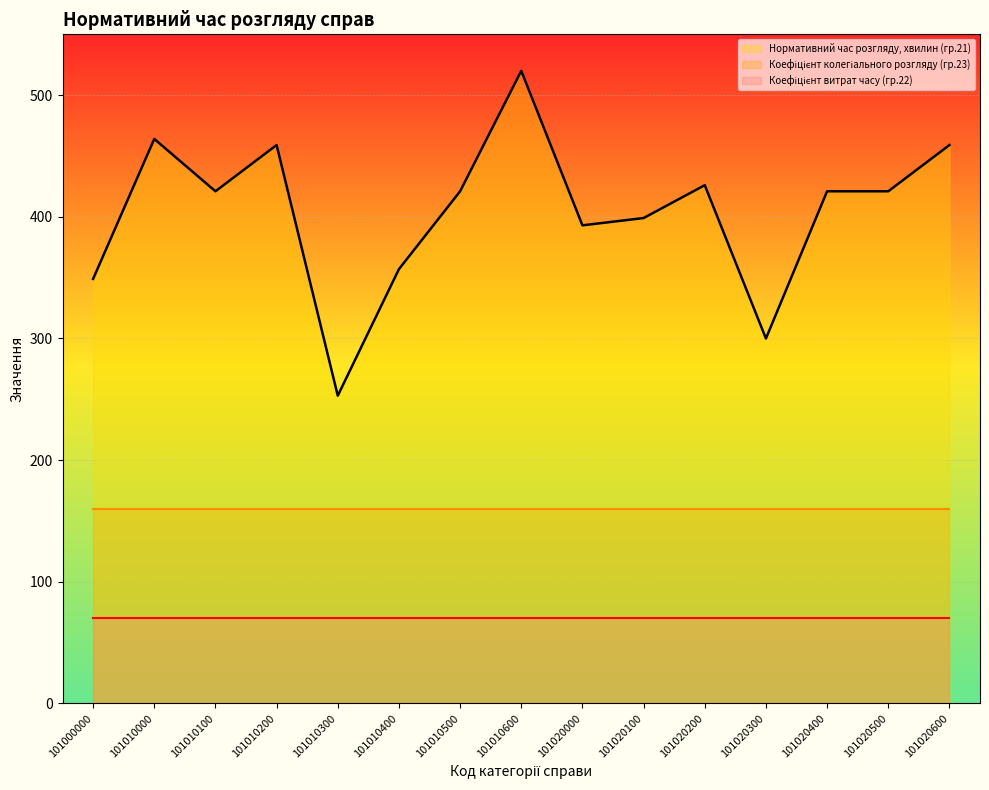

True or false: Нормативний час розгляду, хвилин (гр.21) and Коефіцієнт колегіального розгляду (гр.23) intersect in this chart.

False